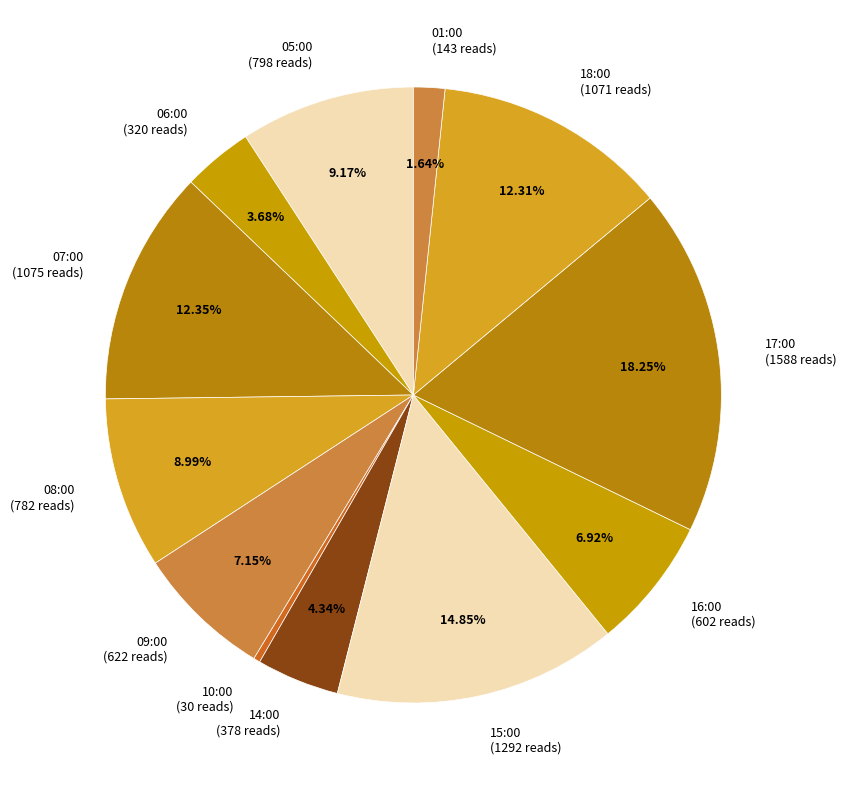

Does 17:00 account for over 50% of the chart?

No